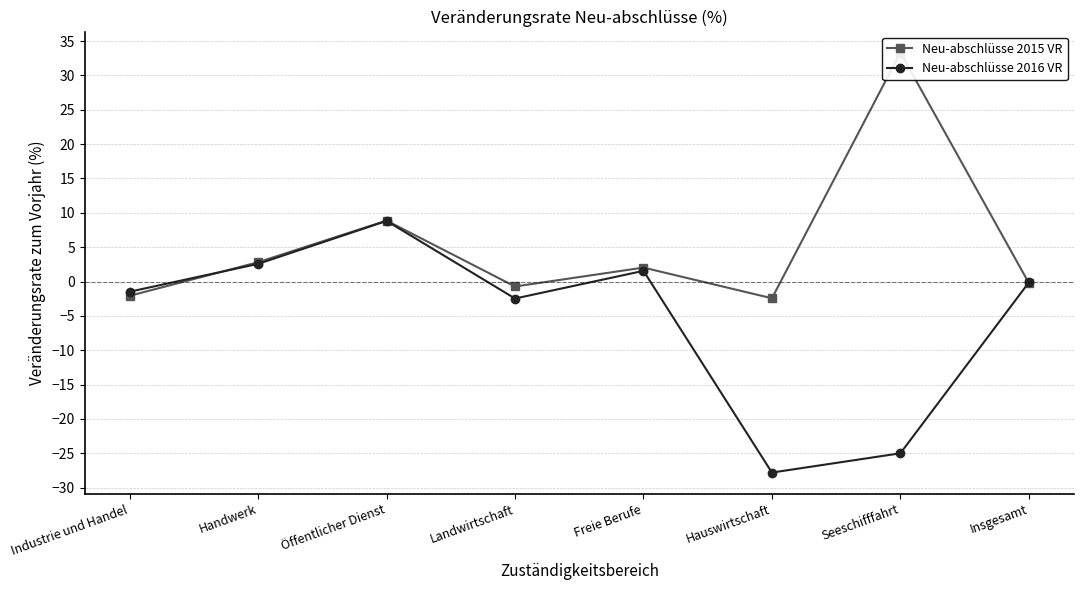

What is the minimum value for Neu-abschlüsse 2016 VR?

-27.8